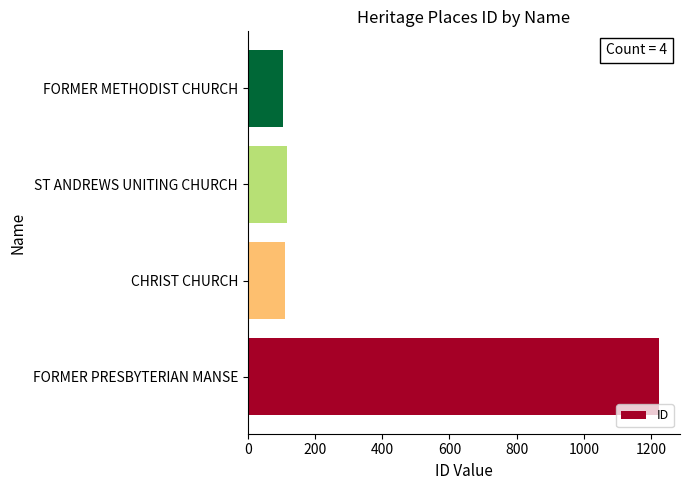

What is the change in value from FORMER PRESBYTERIAN MANSE to CHRIST CHURCH?

-1114